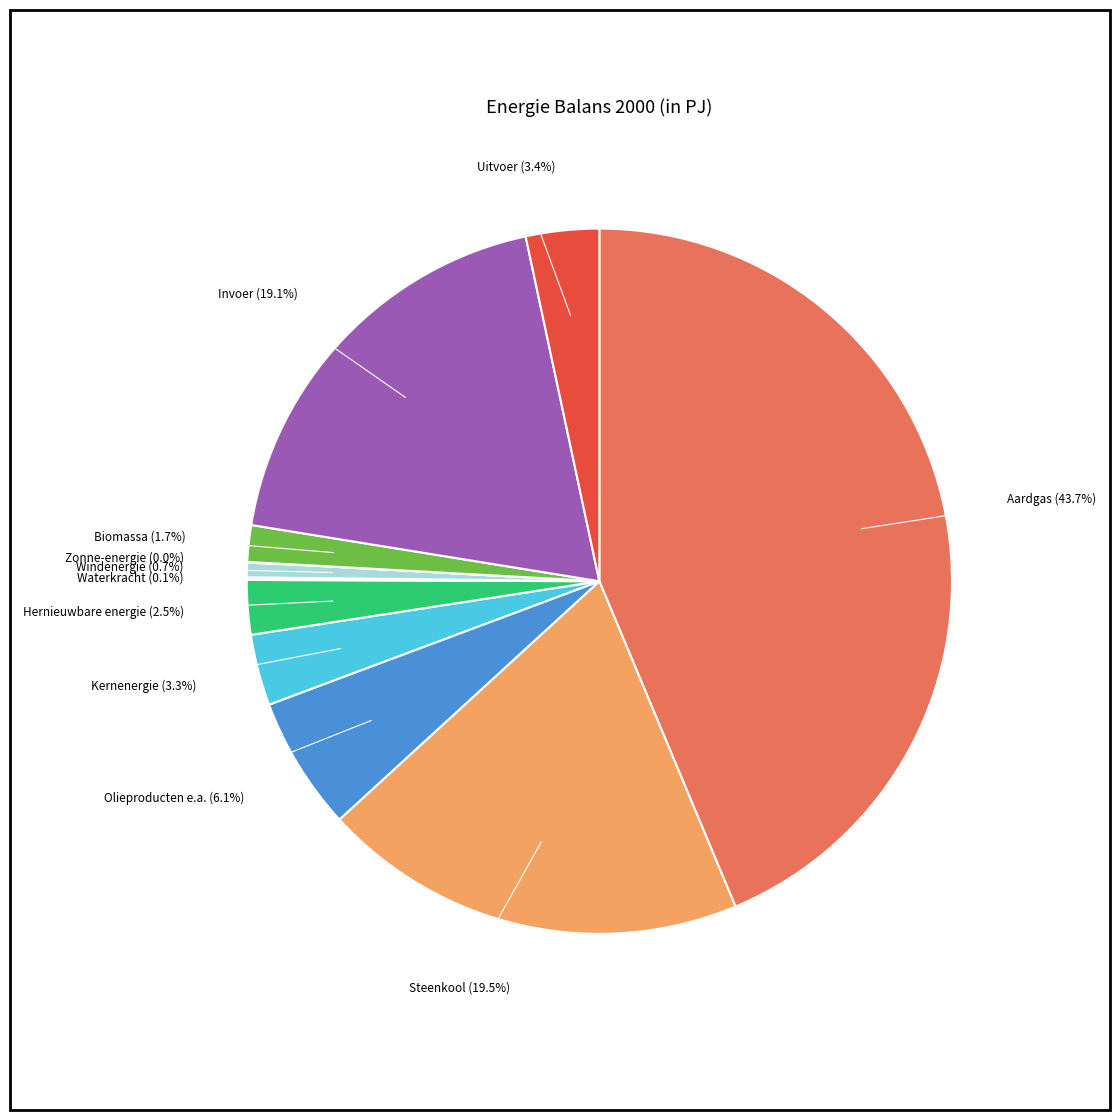

True or false: Invoer accounts for 26% of the total.

False